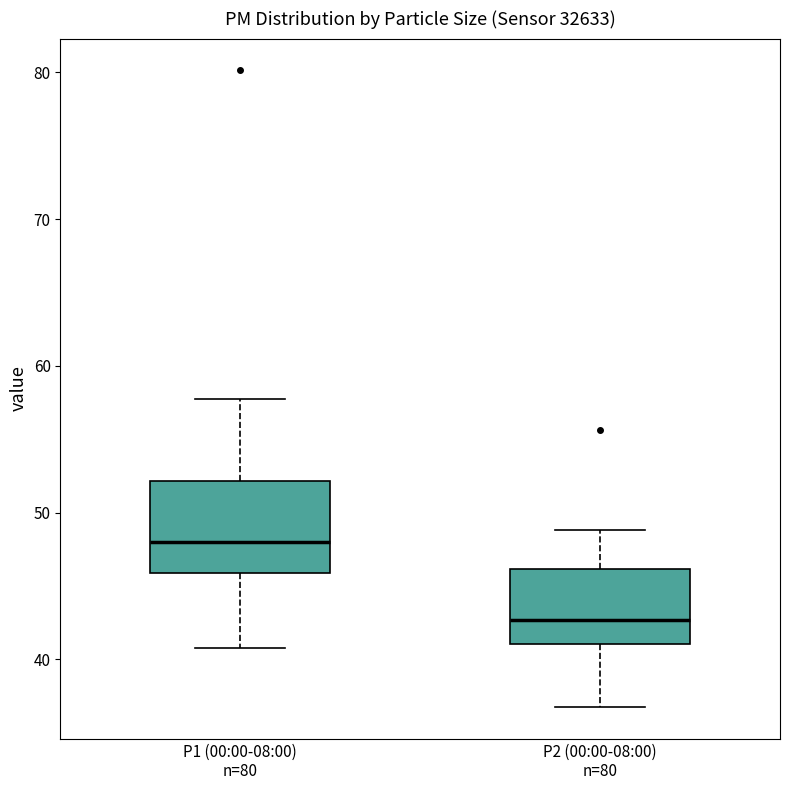

Reading left to right, transcribe this box plot: for each box, give where its median line is, the range the box spans, and where its two whiskers end, as read against the y-axis. The values are not printed on the chart, so give them approximately, as read against the axis.

P1 (00:00-08:00) n=80: median 48, box 46 to 52, whiskers 41 to 58
P2 (00:00-08:00) n=80: median 43, box 41 to 46, whiskers 37 to 49